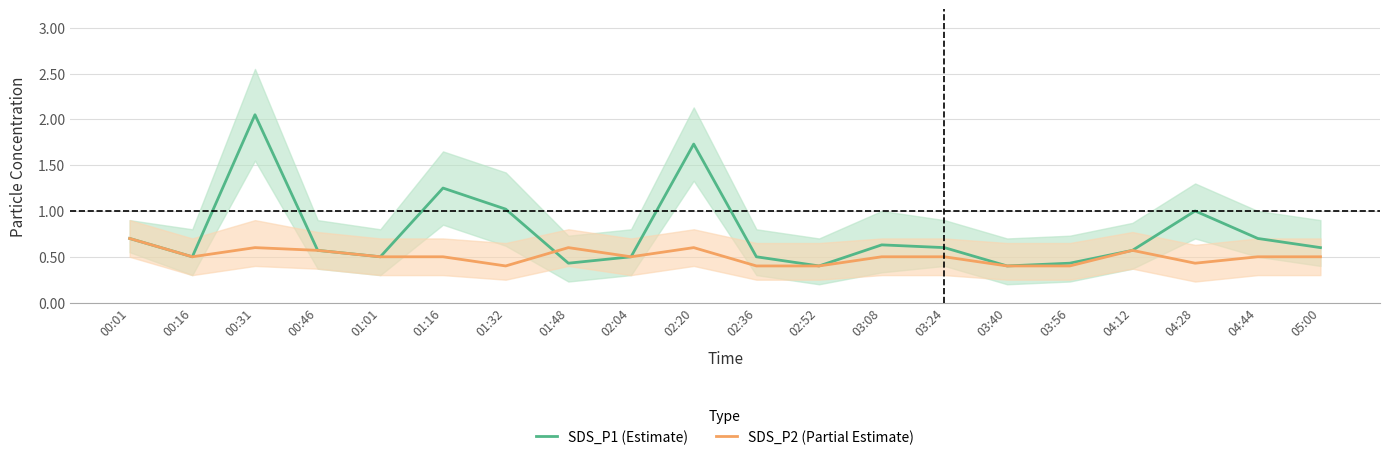

What is the maximum value shown in the chart?

2.0